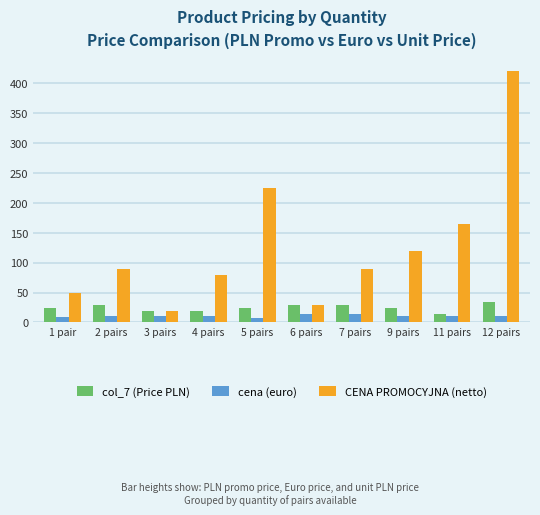

Which category has the highest value across all series?

12 pairs